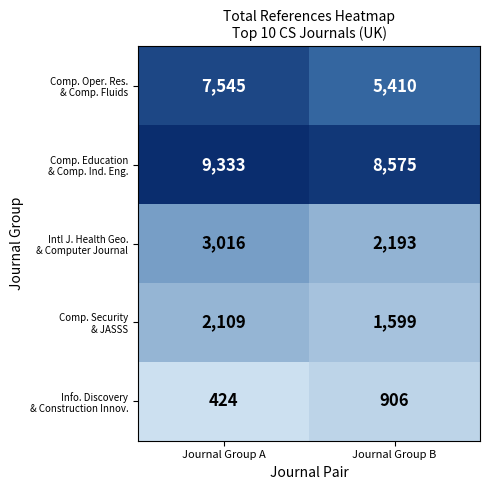

At how many categories does at least one series exceed 1401?

2